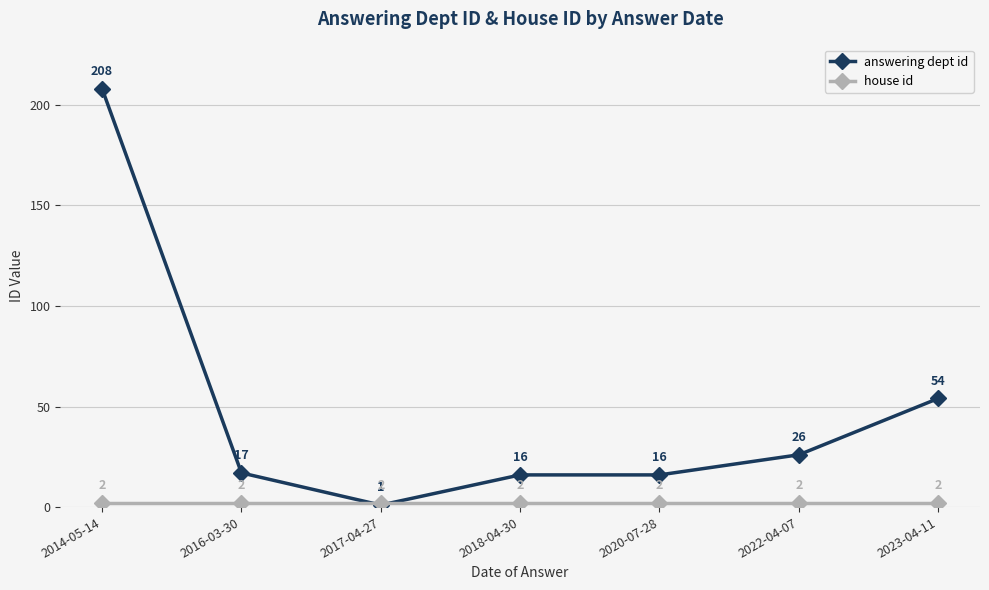

What is the sum of the answering dept id values at 2020-07-28 and 2023-04-11?

70